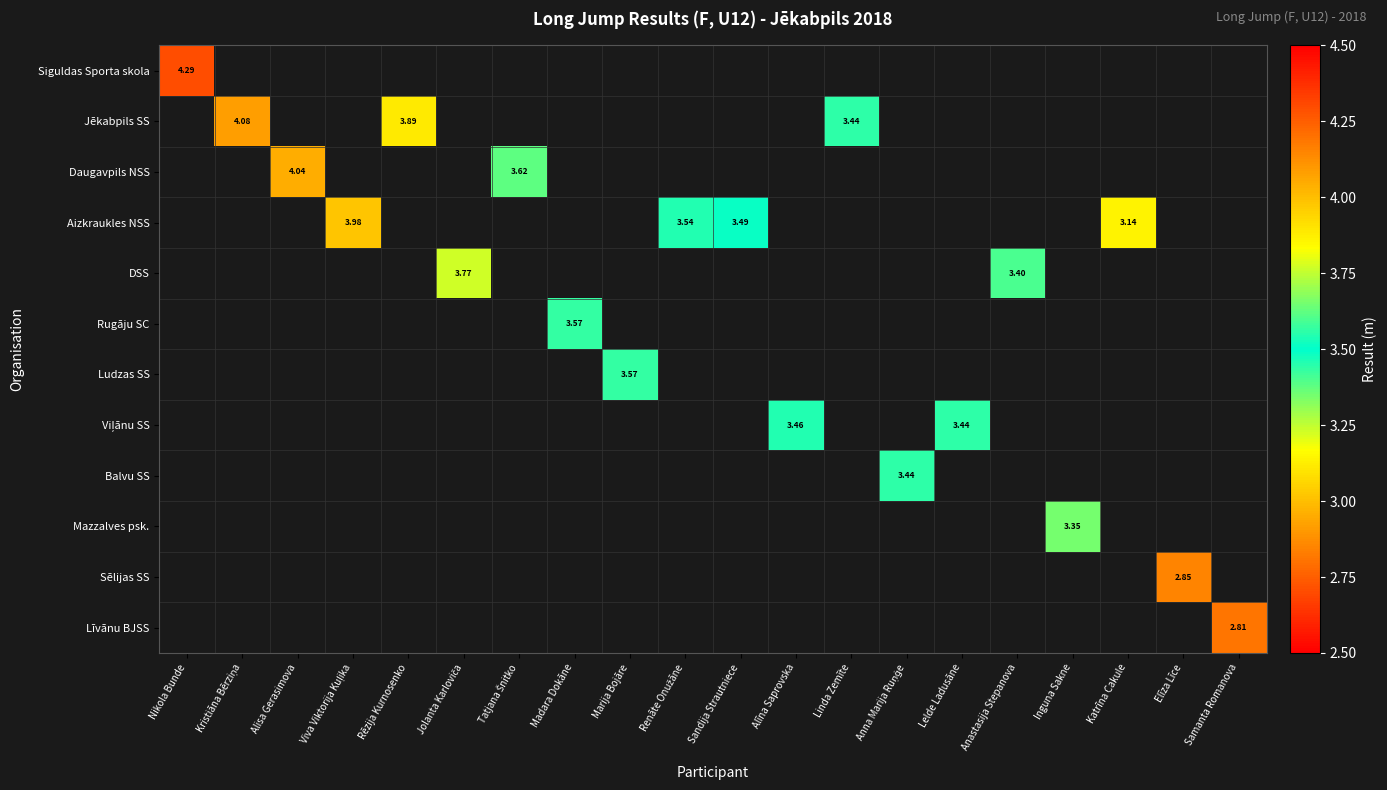

How many values in Jēkabpils SS are above zero?

3